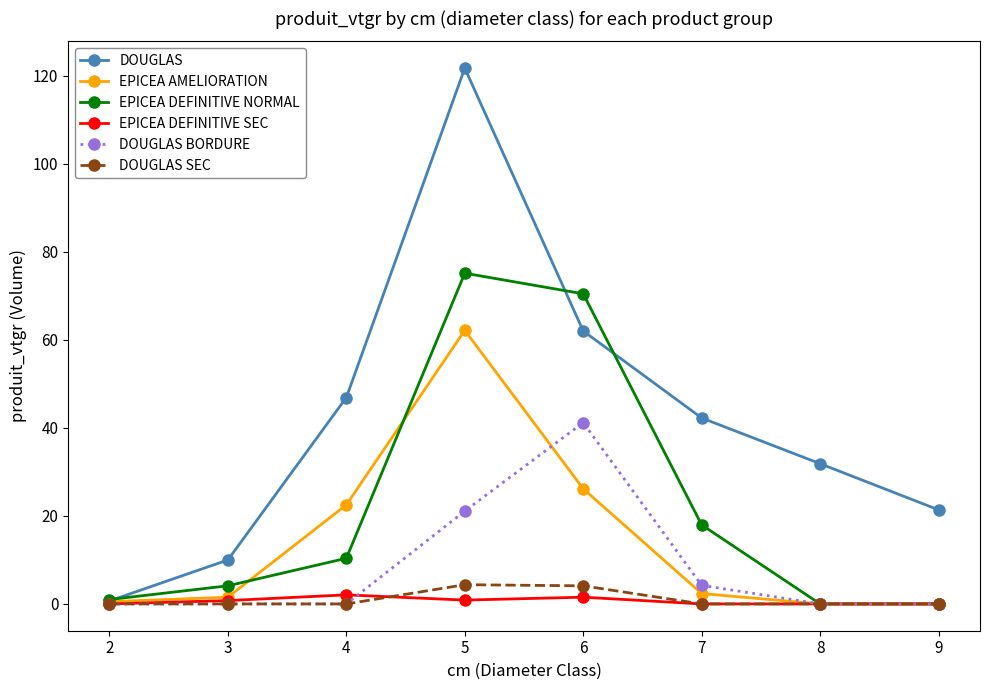

Count the number of categories in the chart.

8